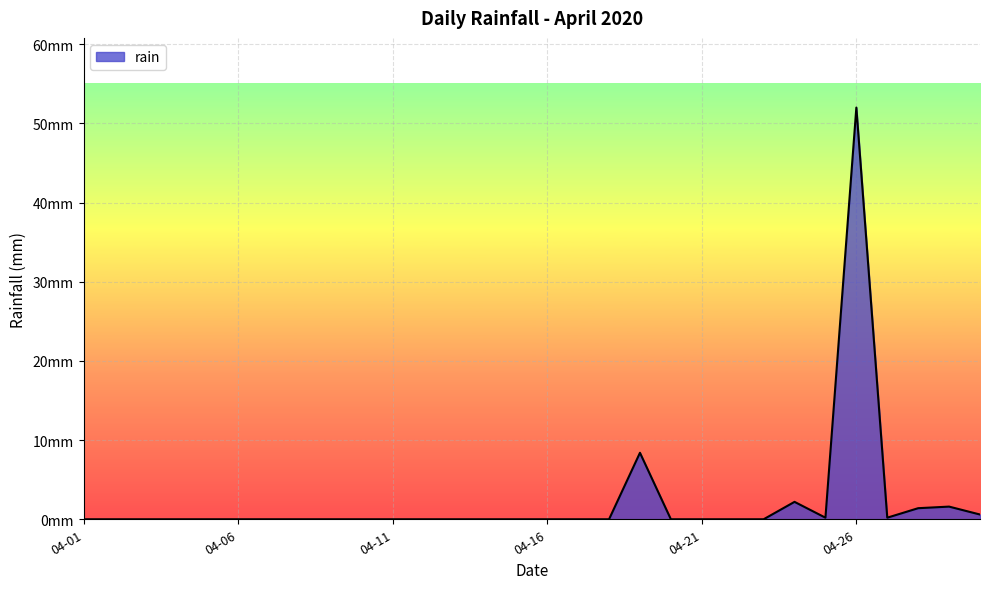

Does the chart display data point markers on the line(s)?

No